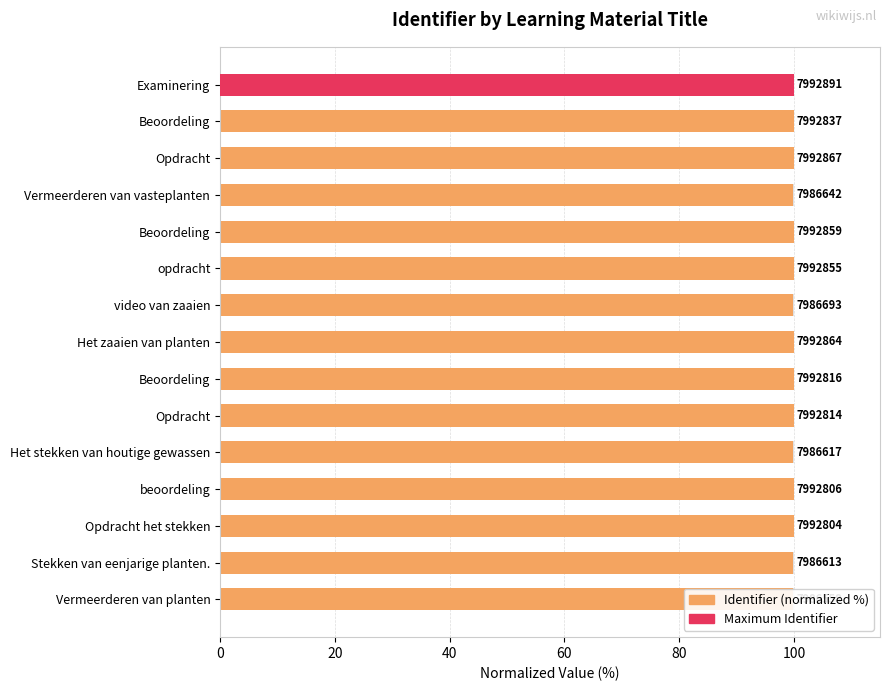

Approximately how many times larger is the value at Het stekken van houtige gewassen compared to Stekken van eenjarige planten.?

1.0